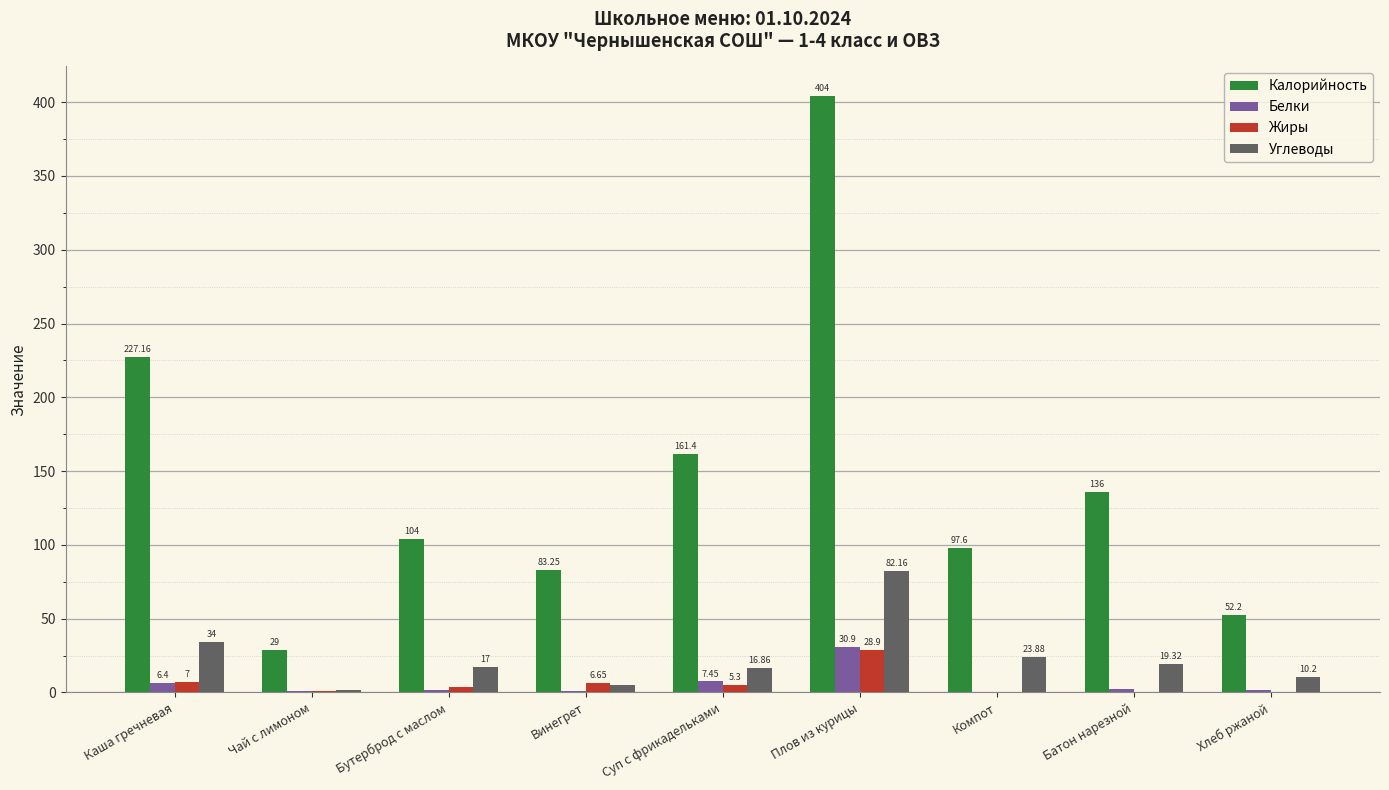

Is the value of Калорийность at Плов из курицы greater than the value of Жиры at Чай с лимоном?

Yes